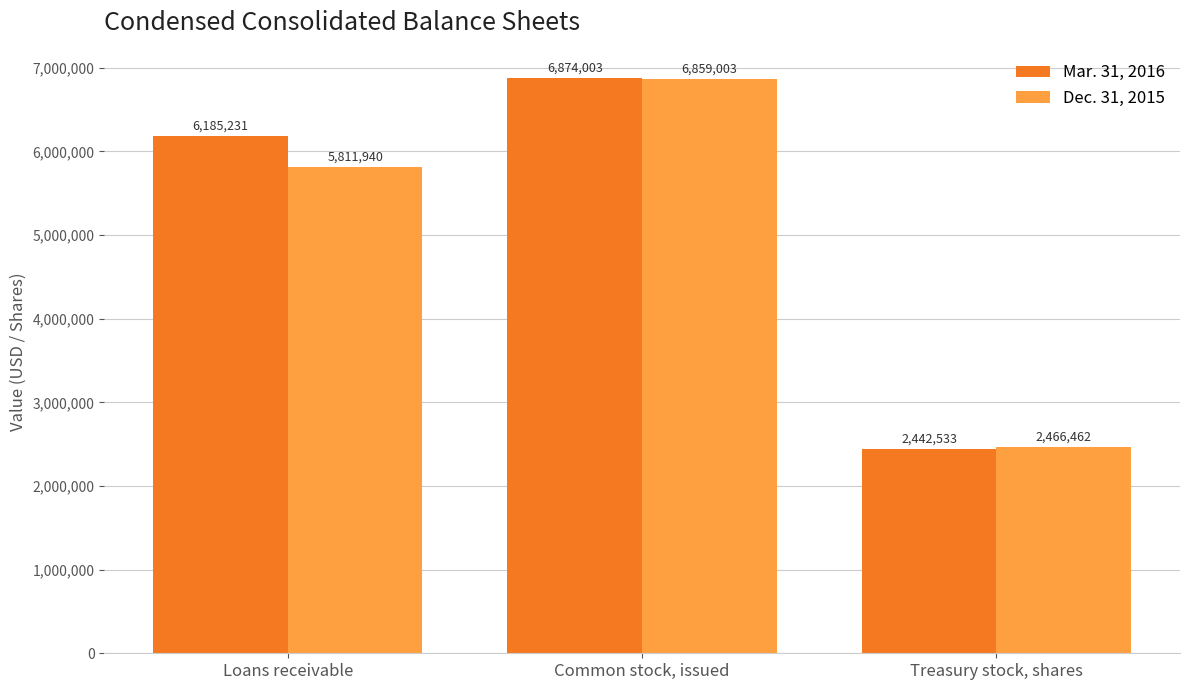

Rank the series by their maximum value, from lowest to highest.

Dec. 31, 2015, Mar. 31, 2016